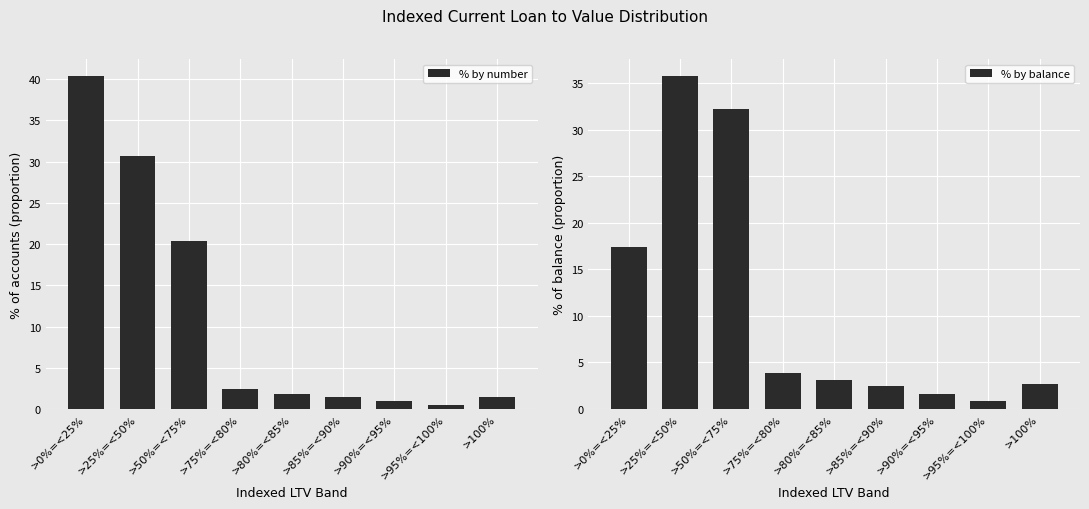

What is the label of the 5th bar from the left?

>80%=<85%